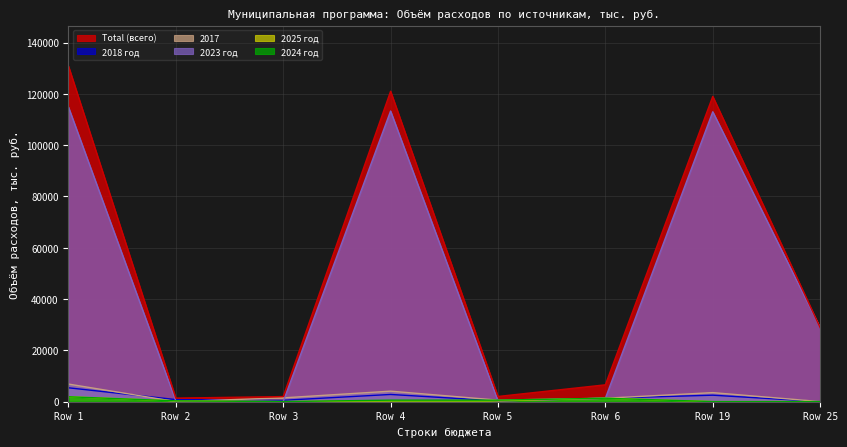

Reading left to right, what are all the values shown in this chart?

Total (всего): 130881.1	1358.6	1960.2	121015.3	1996.4	6547.0	119018.9	28811.2
2018 год: 5385.8	788.2	503.0	2785.2	285.2	1309.4	2500.0	0.0
2017: 6837.0	0.0	1457.2	4070.4	570.4	1309.4	3500.0	0.0
2023 год: 114898.7	285.2	0.0	113304.1	285.2	1309.4	113018.9	28811.2
2025 год: 1879.8	285.2	0.0	285.2	285.2	1309.4	0.0	0.0
2024 год: 1879.8	285.2	0.0	570.4	570.4	1309.4	0.0	0.0